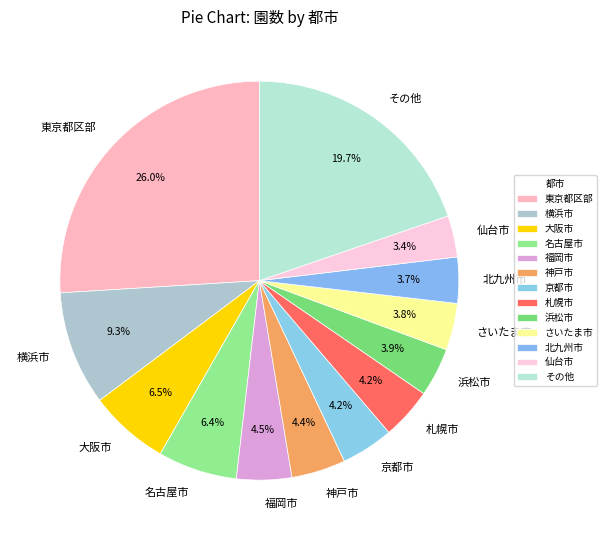

What is the largest slice in the pie chart?

東京都区部